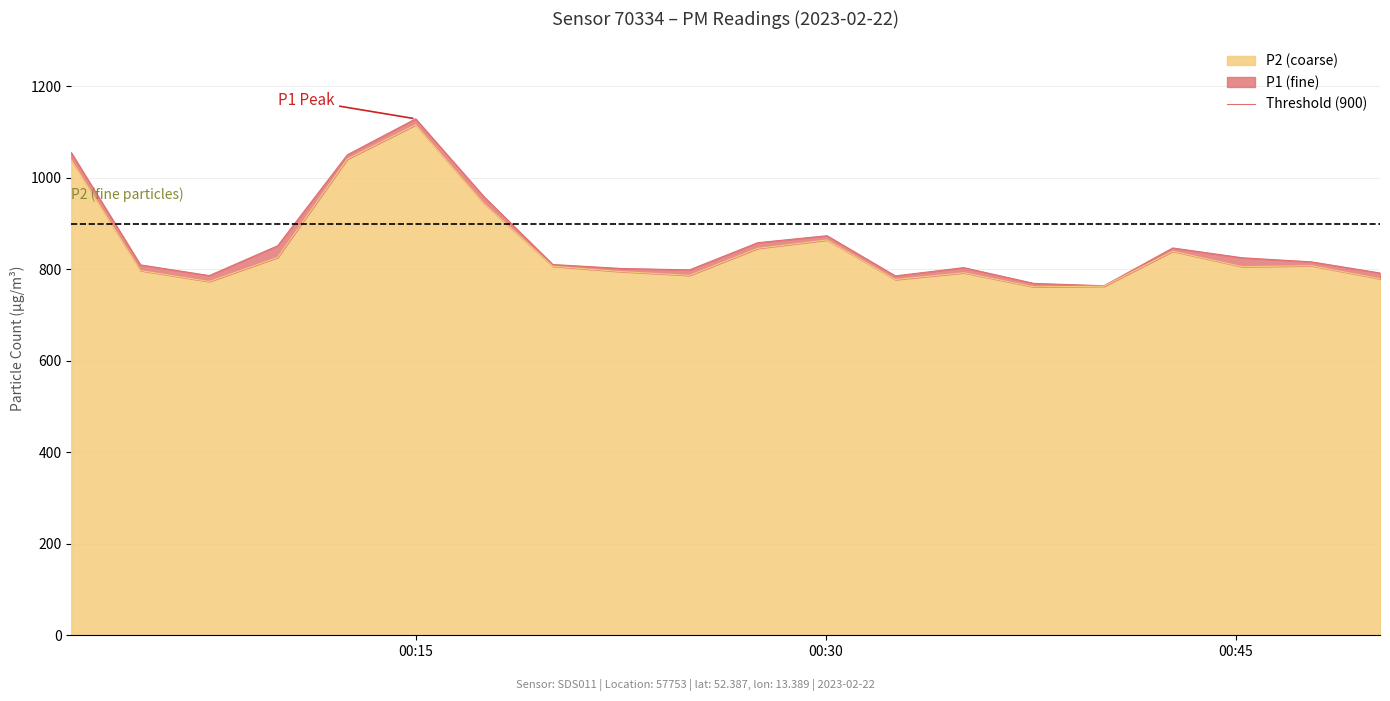

What is the spread (max minus min) of values at 2023-02-22T00:37:36?

7.5